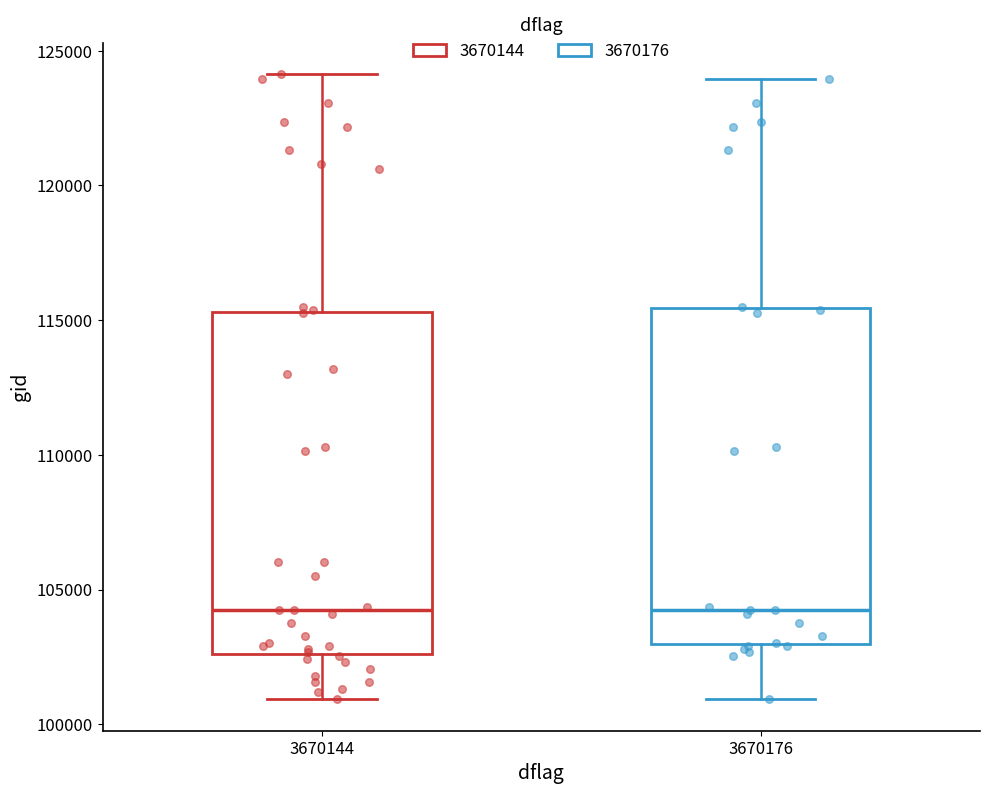

Reading left to right, read every box against the y-axis: the position of its median line, the range the box covers, and the ends of its whiskers. The values are not printed on the chart, so give them approximately, as read against the axis.

3670144: median 104000, box 102500 to 115500, whiskers 101000 to 124000
3670176: median 104000, box 103000 to 115500, whiskers 101000 to 124000